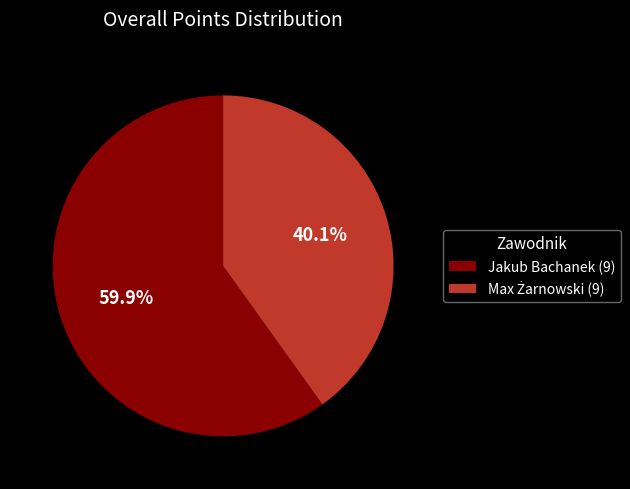

Which slice represents more than half of the pie?

Jakub Bachanek (9)